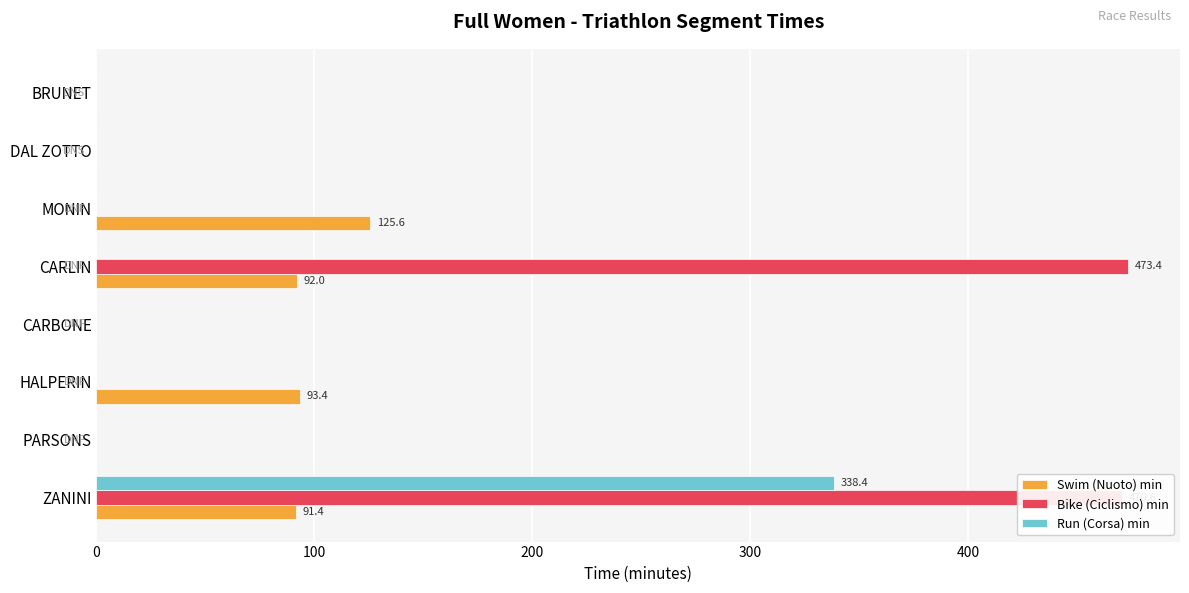

Which category has the highest value in the Run (Corsa) min series?

ZANINI